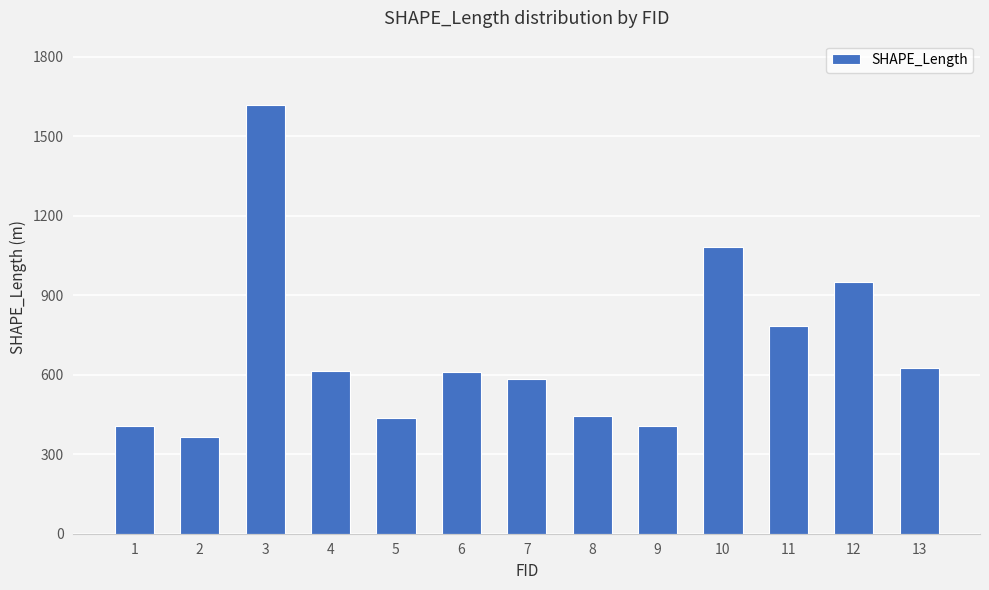

What is the minimum value shown in the chart?

366.3